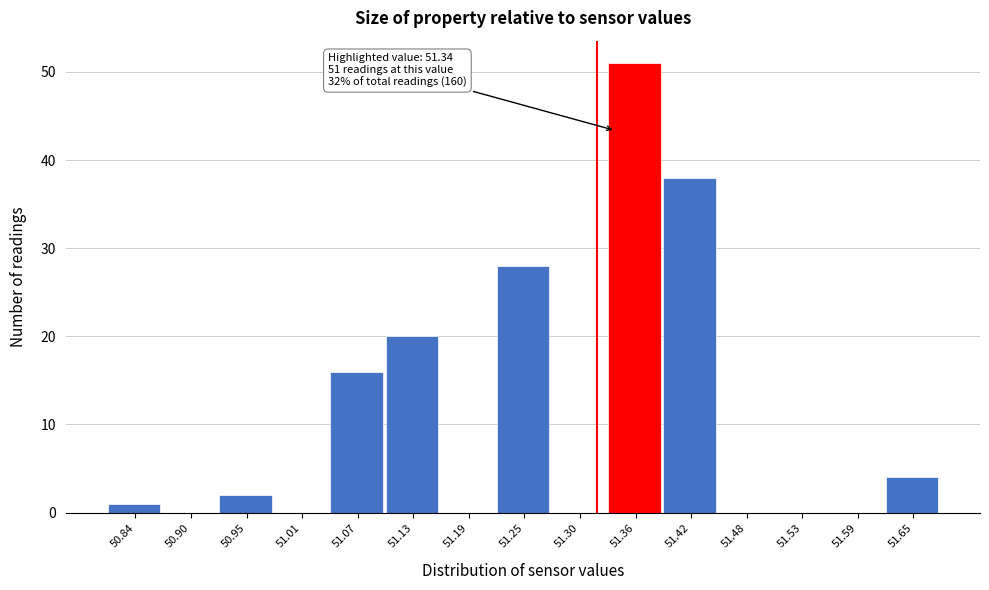

Which range on the x-axis has the tallest bar?

51.332 to 51.390